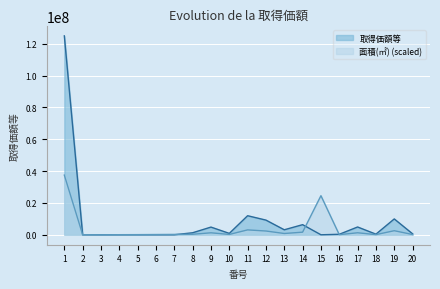

How many categories are shown in the chart?

20